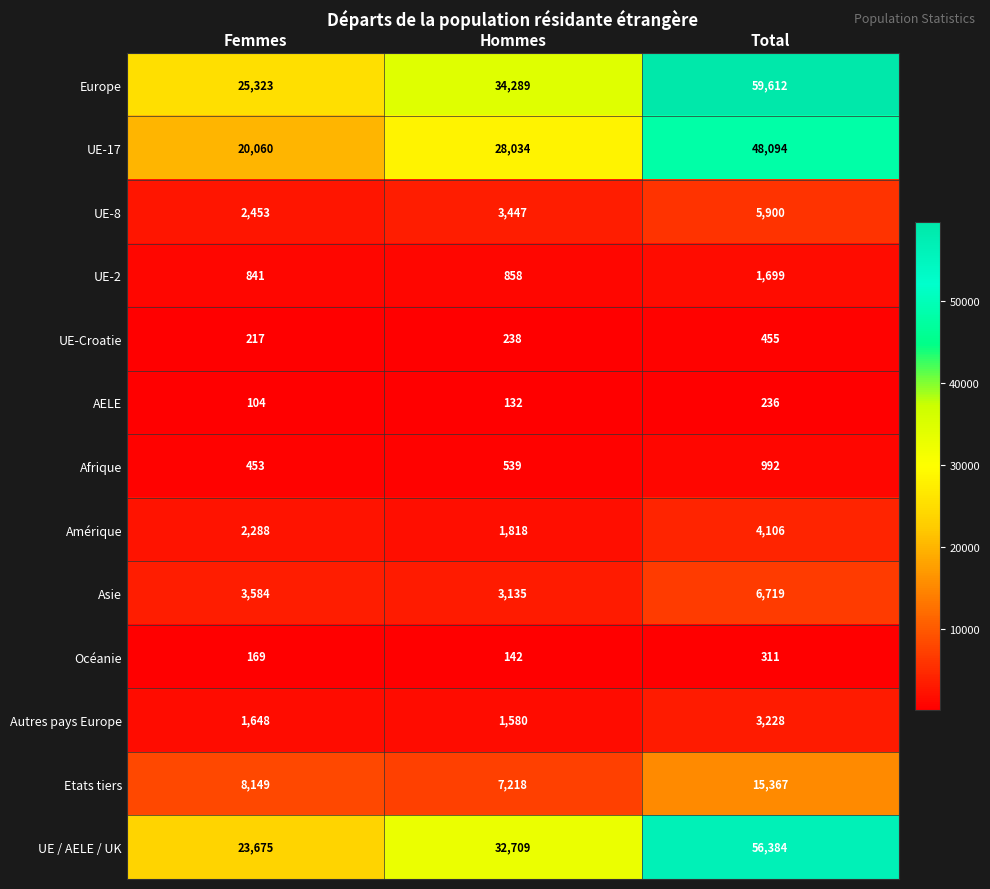

Is it true that Etats tiers equals 7218 at Hommes?

True